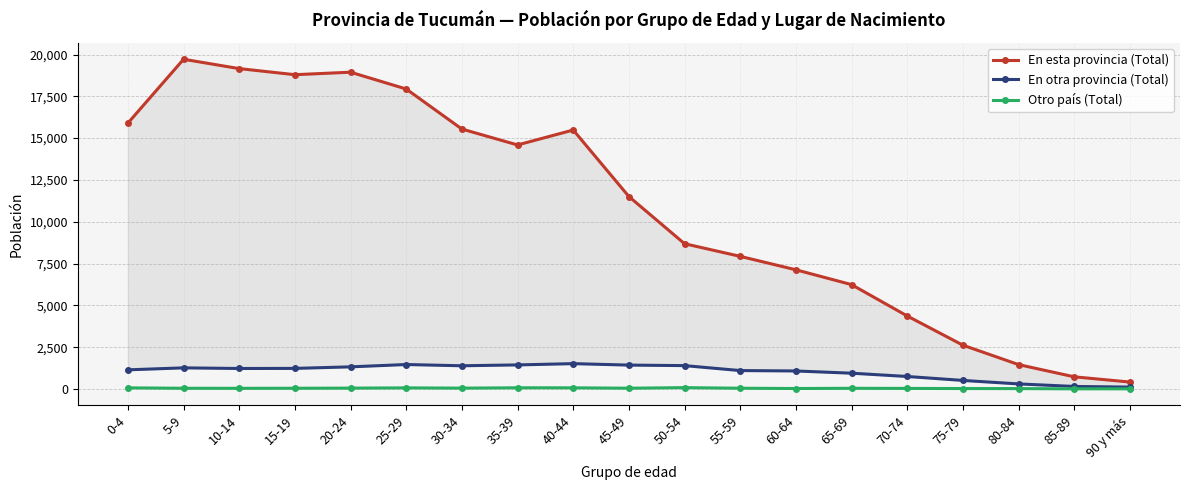

At how many categories does at least one series exceed 10049?

10